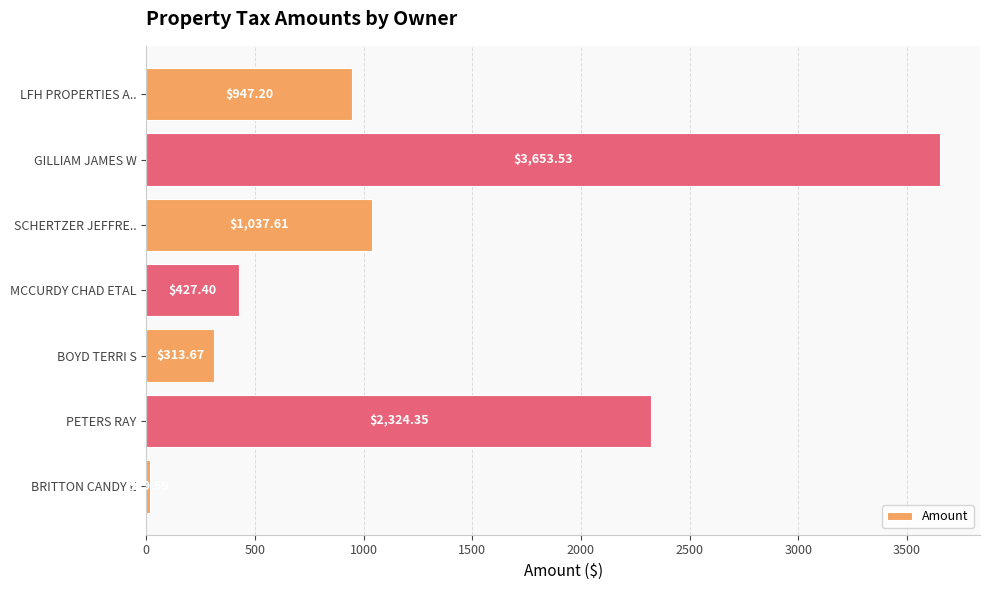

What is the average value?

1246.2